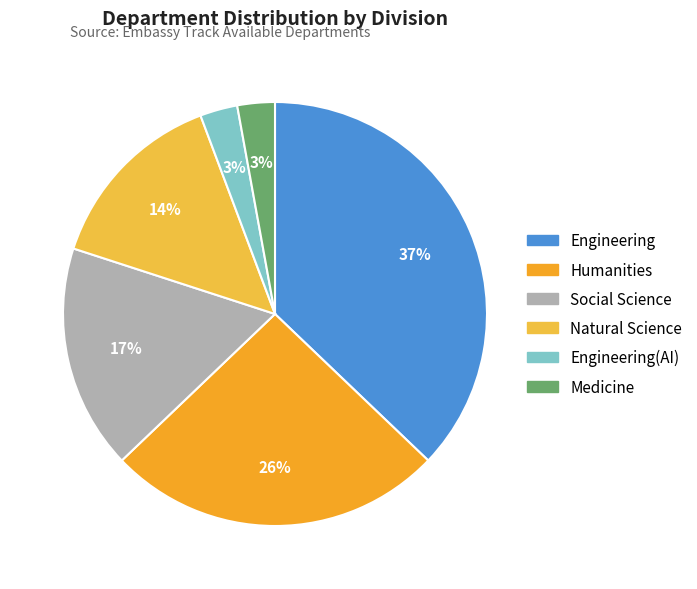

Count the number of slices in the pie.

6